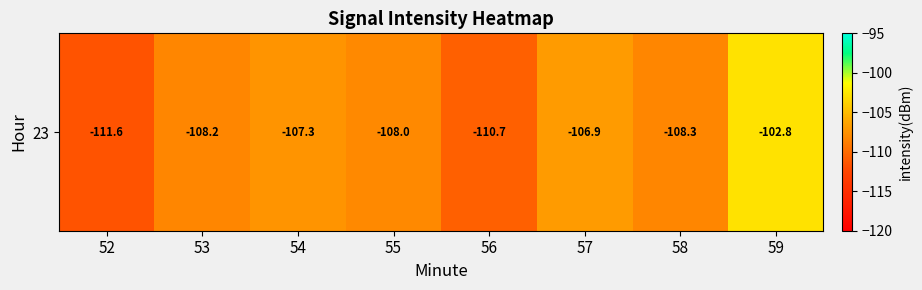

How many series are shown in this chart?

1